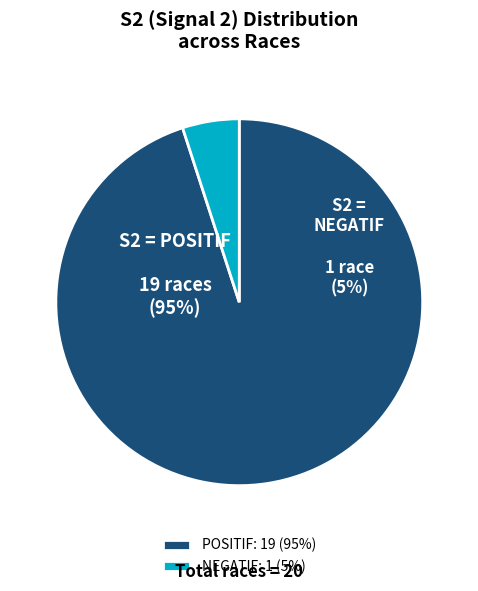

How many segments does this pie chart have?

2